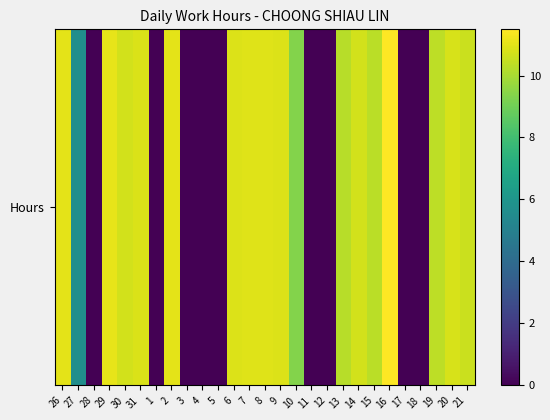

What is the difference between the maximum and minimum values?

11.5